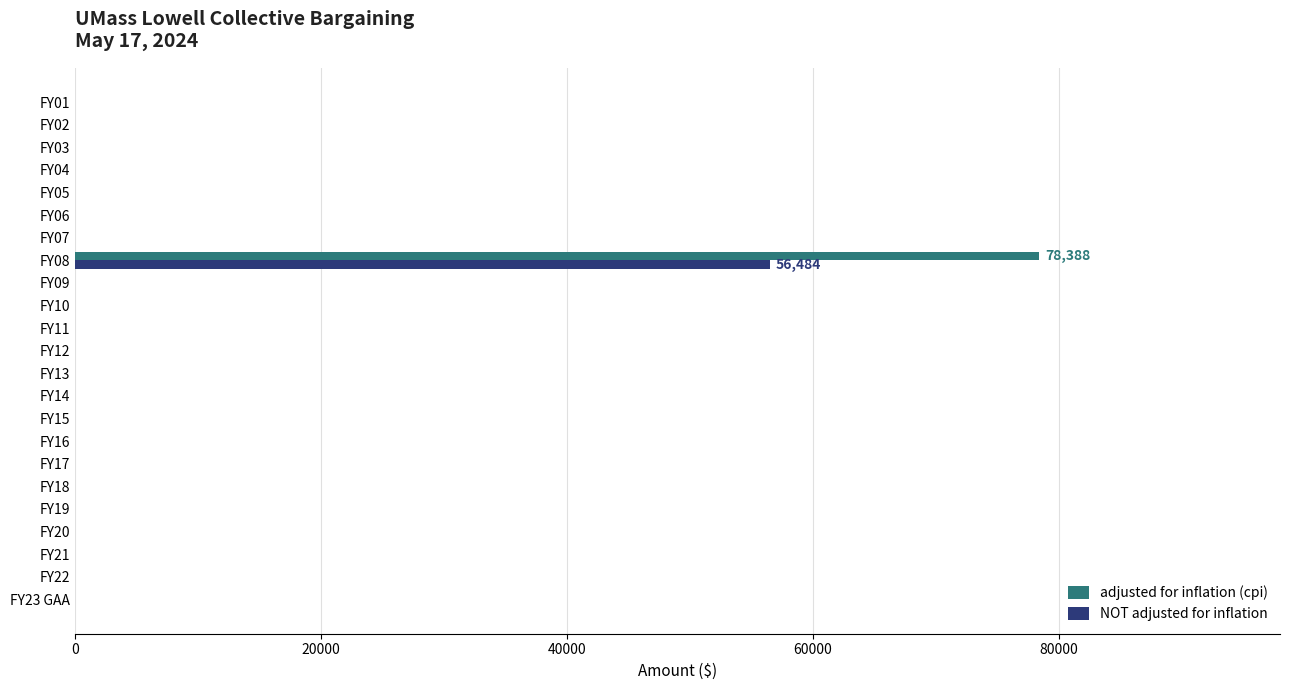

At which category is the sum across all series the highest?

FY08